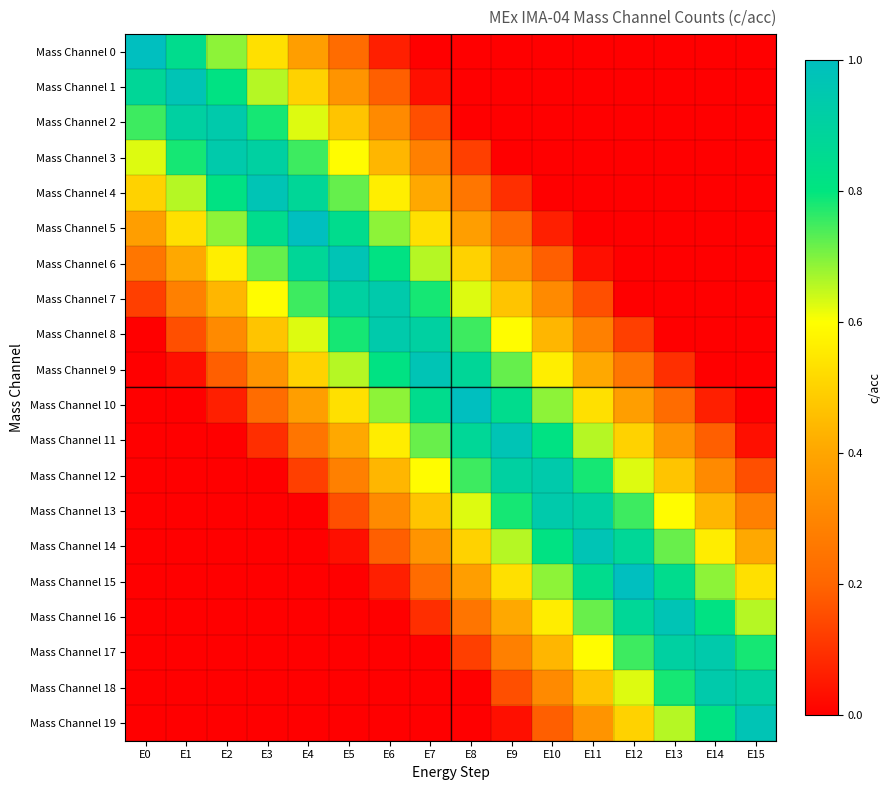

At how many categories does at least one series exceed 0?

16